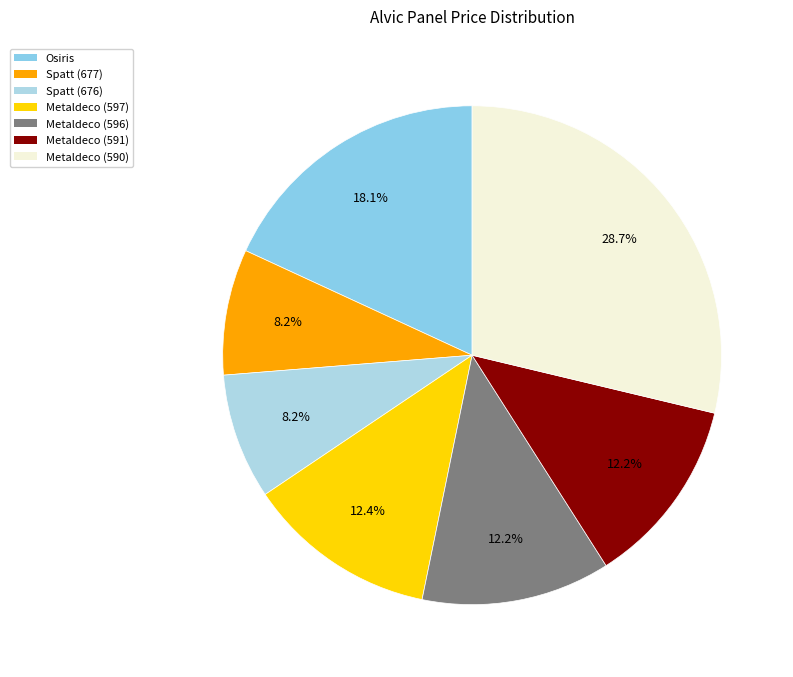

Which slice is the largest?

Alvic panel 18 mm. Metaldeco (231331590)